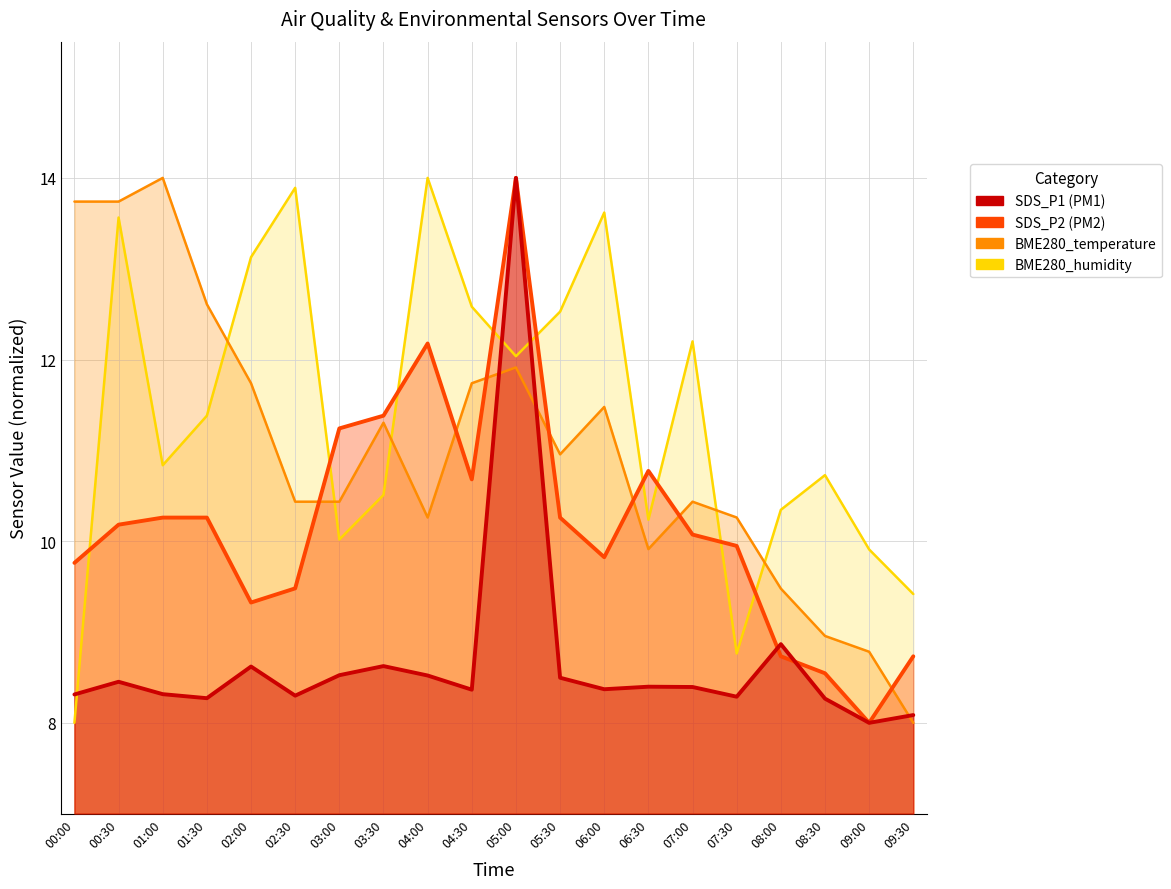

How many data points in SDS_P2 are above 10?

11